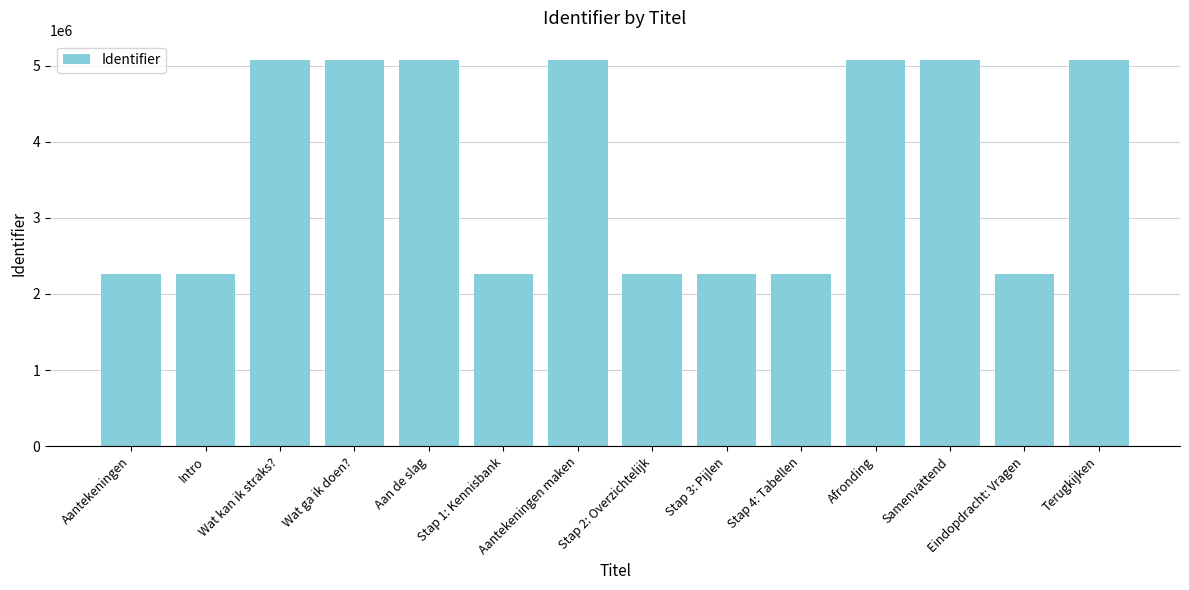

What is the difference between the values at Intro and Samenvattend?

2813831